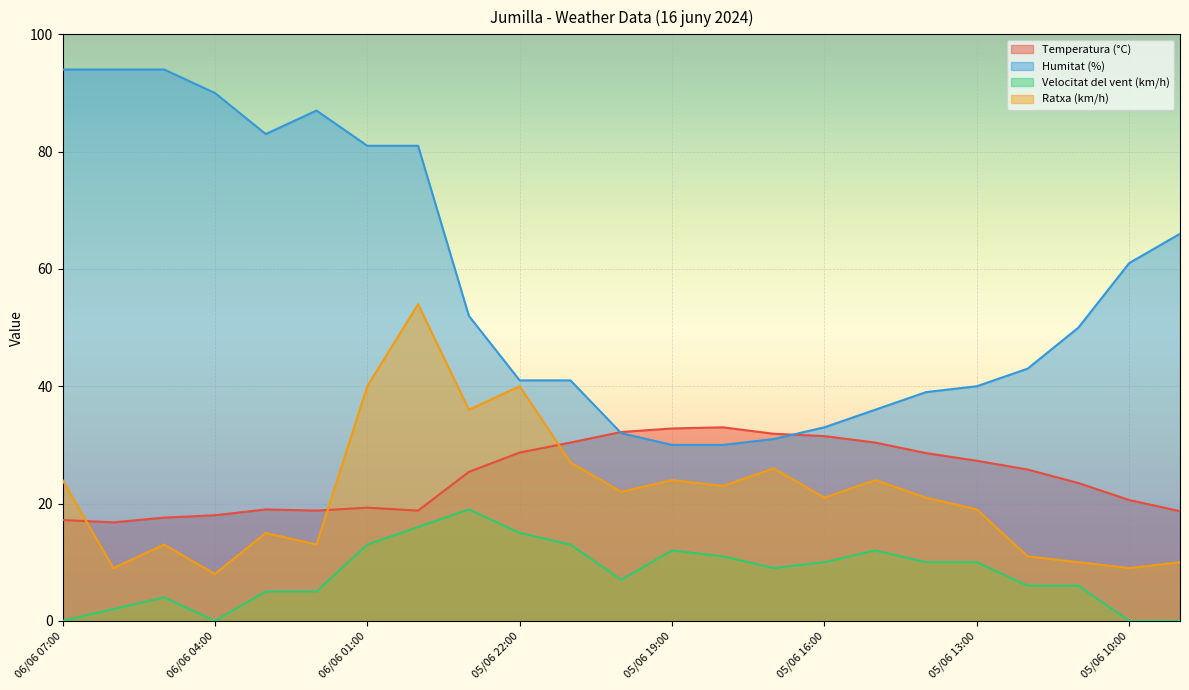

At 05/06 14:00, list the series in order from largest to smallest.

Humitat (%), Temperatura (°C), Ratxa (km/h), Velocitat del vent (km/h)